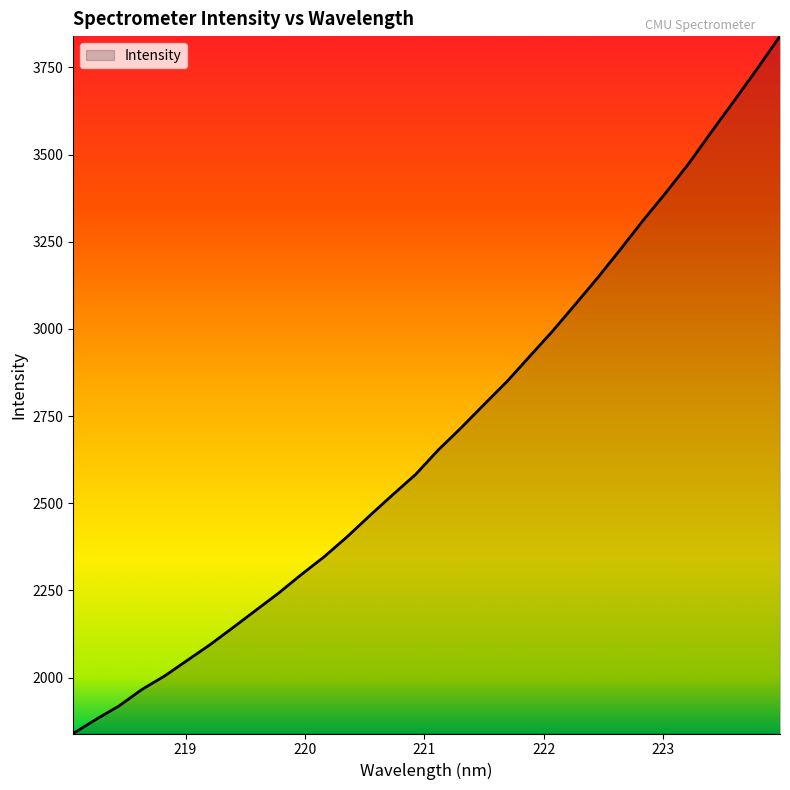

Count the number of values greater than 2652.

16